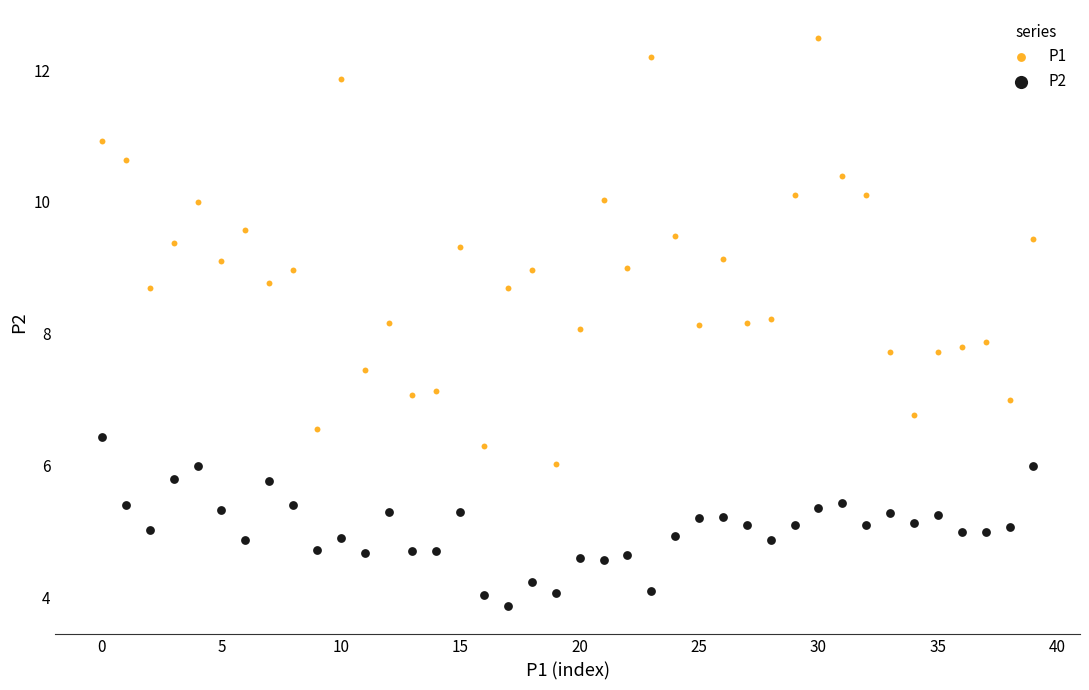

Which series has the largest Y range (max minus min)?

P1